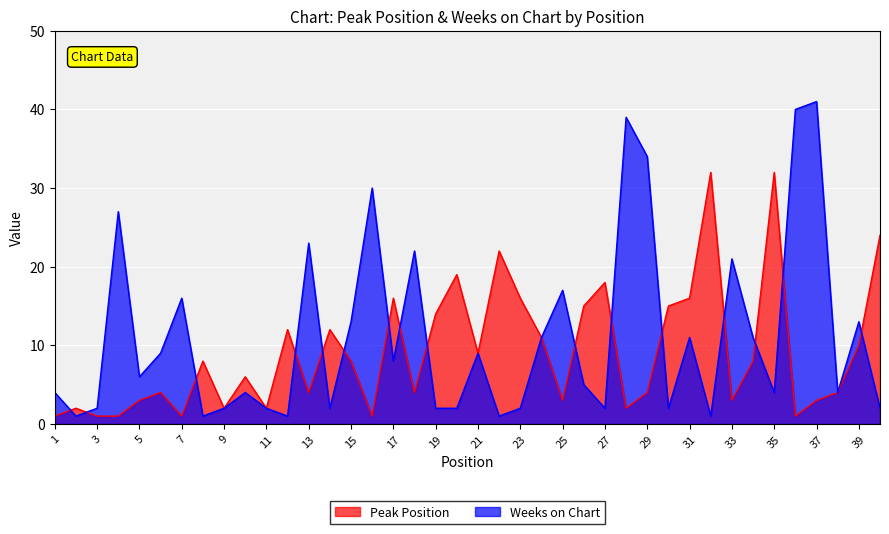

Reading left to right, what are all the values shown in this chart?

Peak Position: 1=1	2=2	3=1	4=1	5=3	6=4	7=1	8=8	9=2	10=6	11=2	12=12	13=4	14=12	15=8	16=1	17=16	18=4	19=14	20=19	21=9	22=22	23=16	24=11	25=3	26=15	27=18	28=2	29=4	30=15	31=16	32=32	33=3	34=8	35=32	36=1	37=3	38=4	39=10	40=24
Weeks on Chart: 1=4	2=1	3=2	4=27	5=6	6=9	7=16	8=1	9=2	10=4	11=2	12=1	13=23	14=2	15=13	16=30	17=8	18=22	19=2	20=2	21=9	22=1	23=2	24=11	25=17	26=5	27=2	28=39	29=34	30=2	31=11	32=1	33=21	34=11	35=4	36=40	37=41	38=4	39=13	40=2